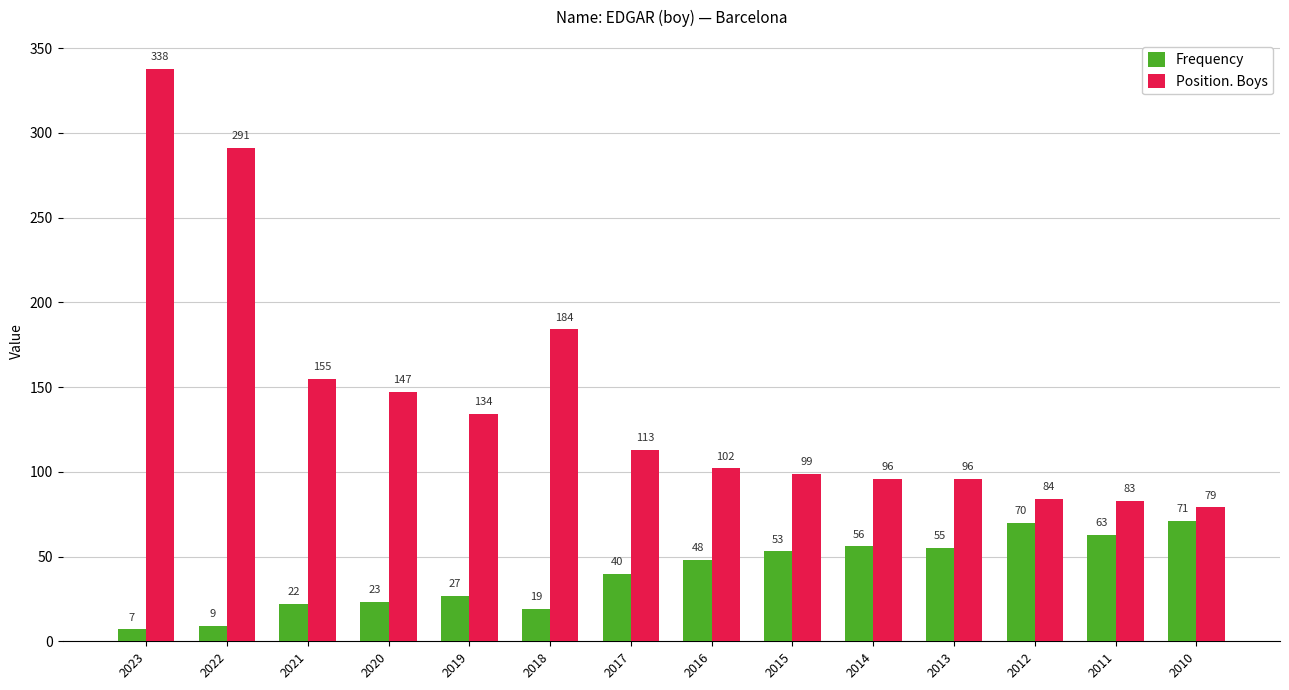

What is the sum of all Position. Boys values?

2001